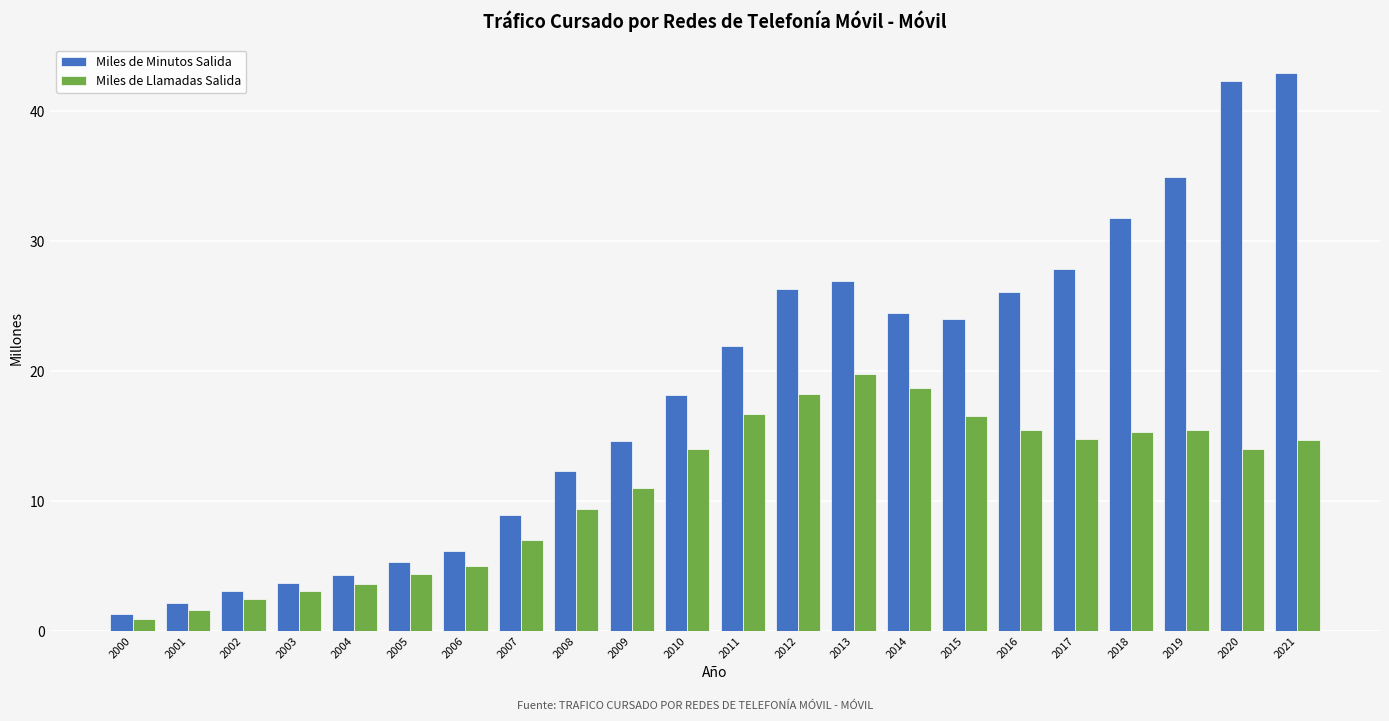

Which series has the widest spread of values?

Miles de Minutos Salida